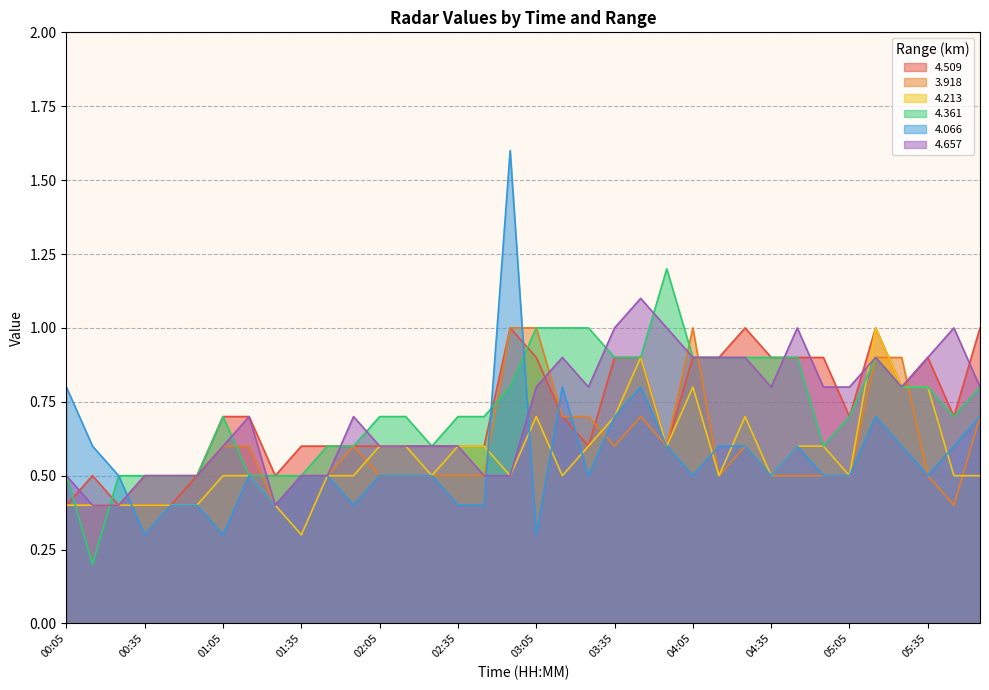

What is the difference between the highest and lowest values at 01:25?

0.1